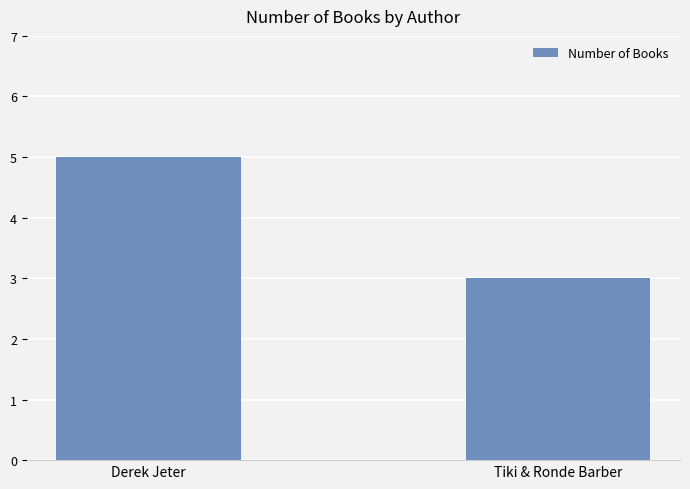

What is the minimum value shown in the chart?

3